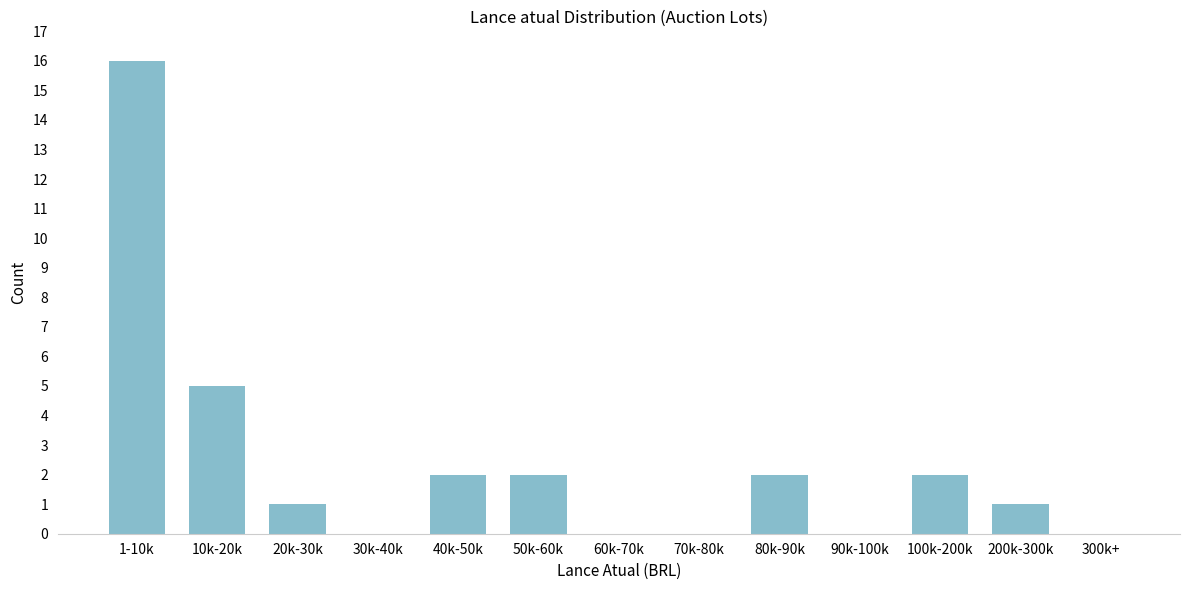

Reading left to right, transcribe all the data shown in this chart.

1-10k=16	10k-20k=5	20k-30k=1	30k-40k=0	40k-50k=2	50k-60k=2	60k-70k=0	70k-80k=0	80k-90k=2	90k-100k=0	100k-200k=2	200k-300k=1	300k+=0